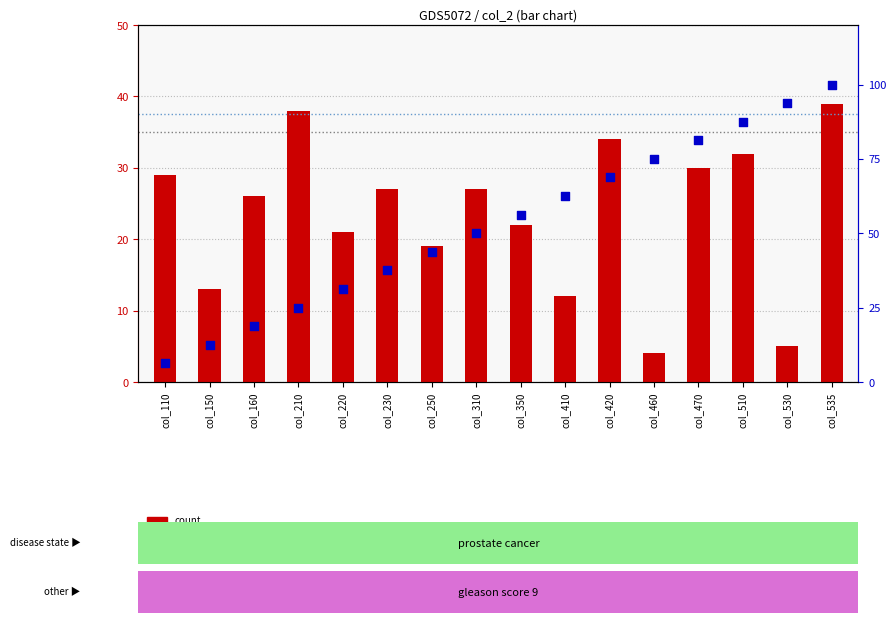

Which series contains the lowest Y value?

count